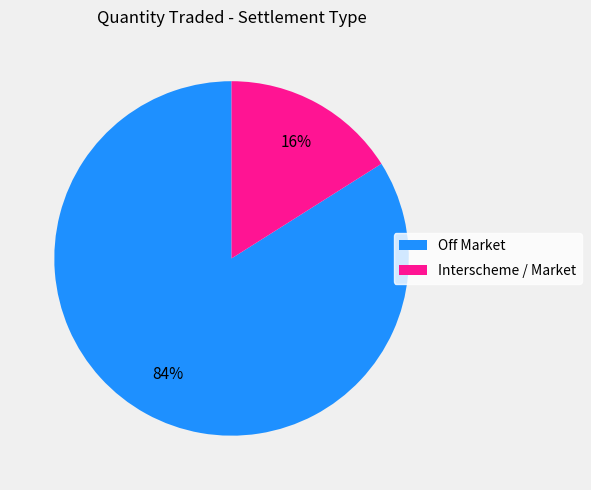

Do Off Market and Interscheme / Market together represent more than half of the pie?

Yes